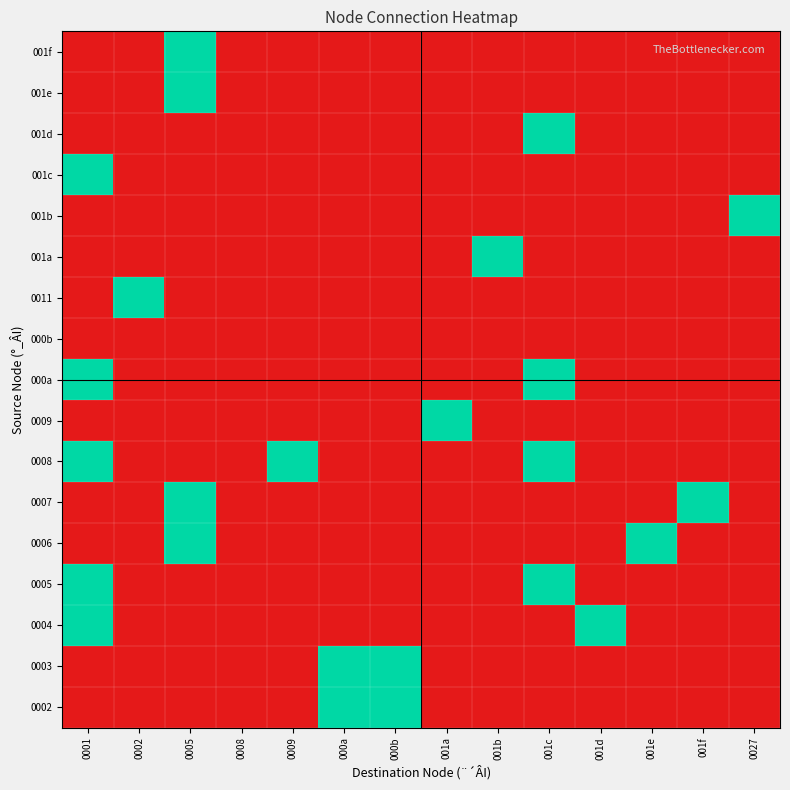

Which label corresponds to the largest value in the chart?

000a